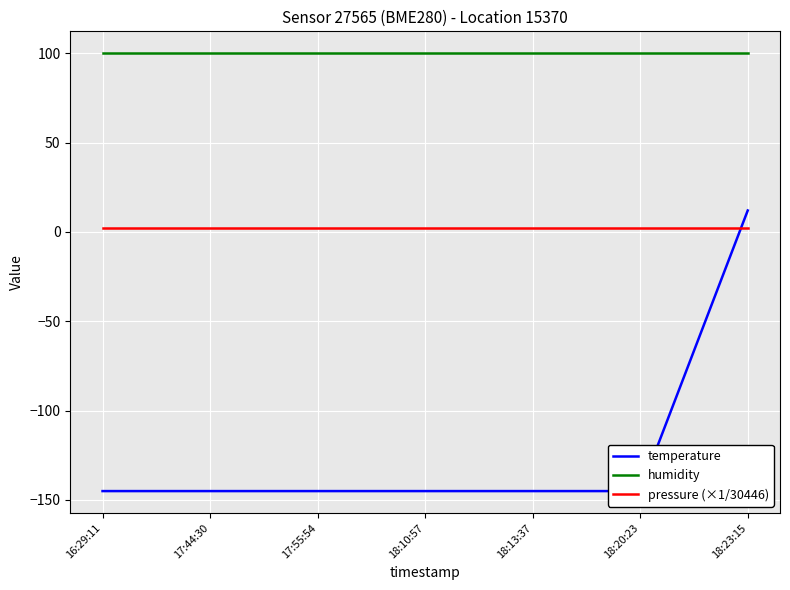

What position from the right is 17:55:54?

5